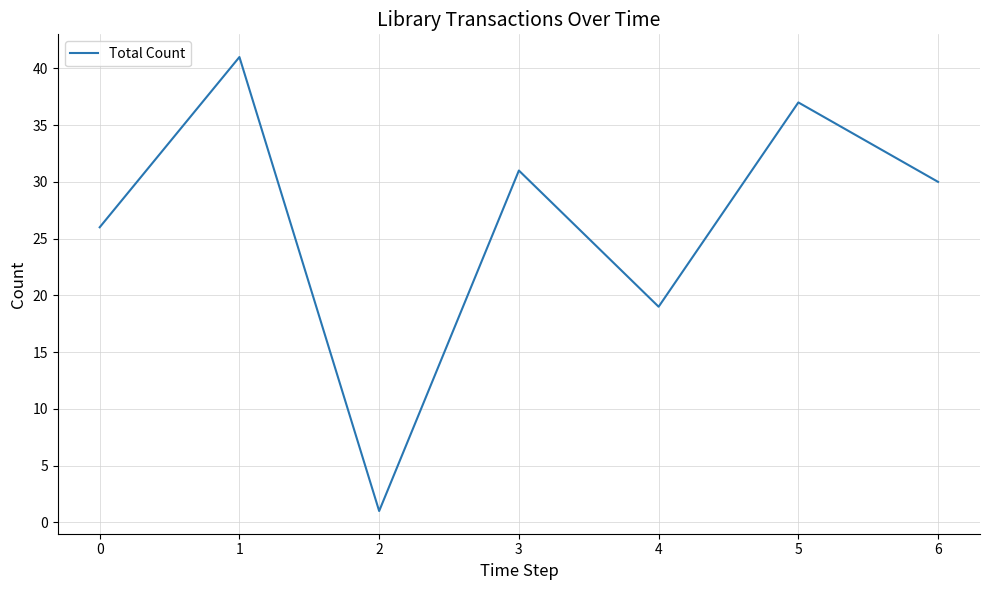

Between 5 and 3, which is larger?

5